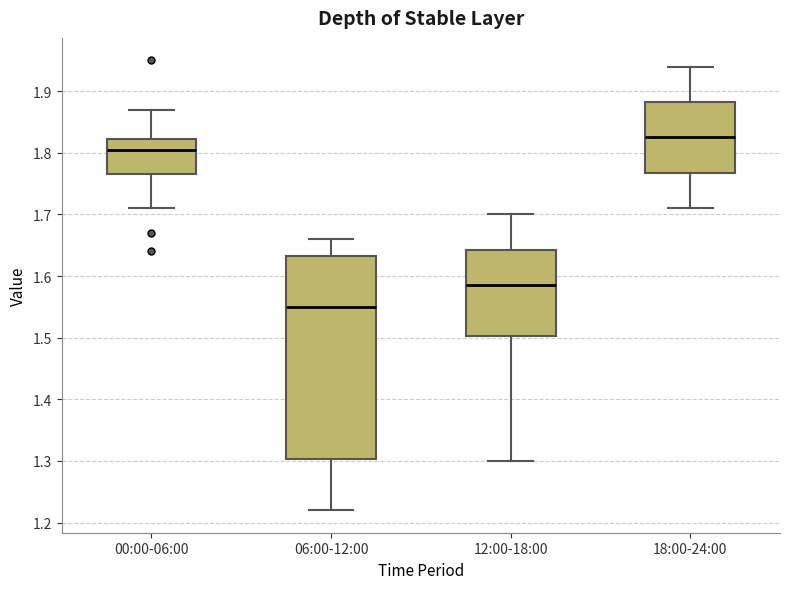

Which box's median line is the lowest?

06:00-12:00